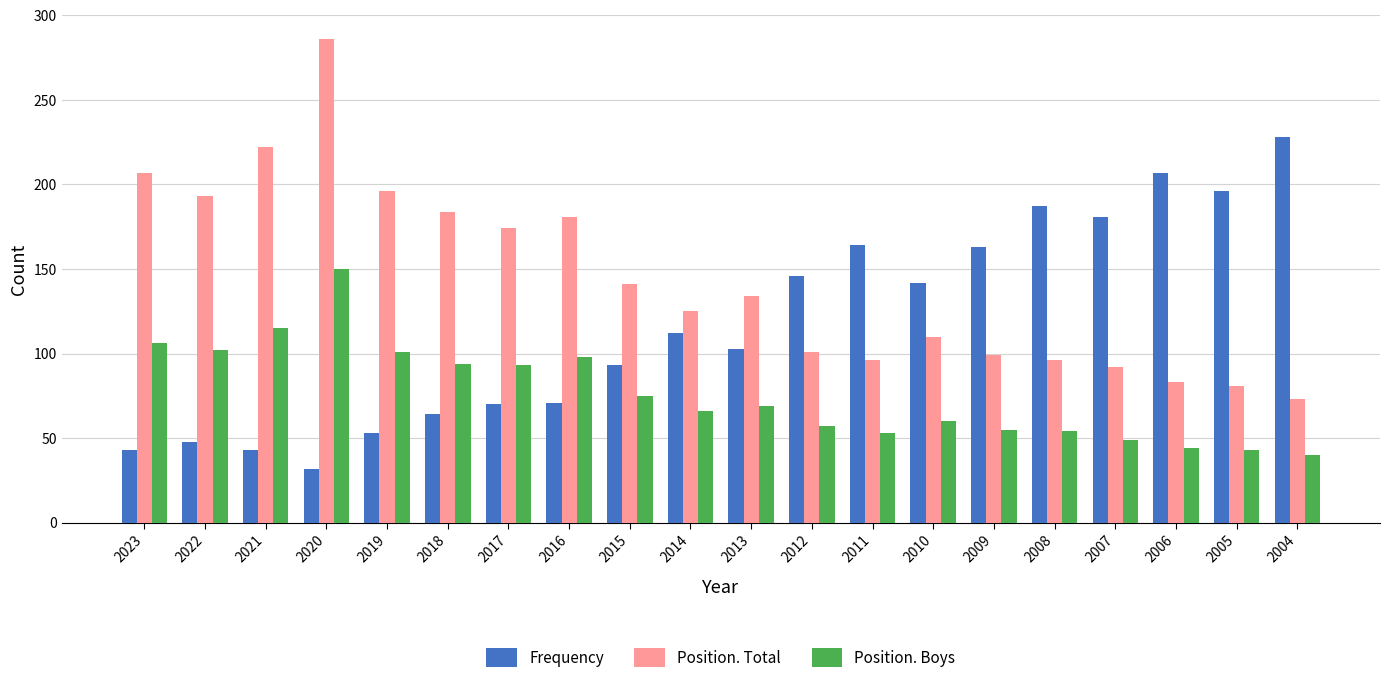

Is the value of Position. Boys at 2012 greater than the value of Position. Total at 2004?

No